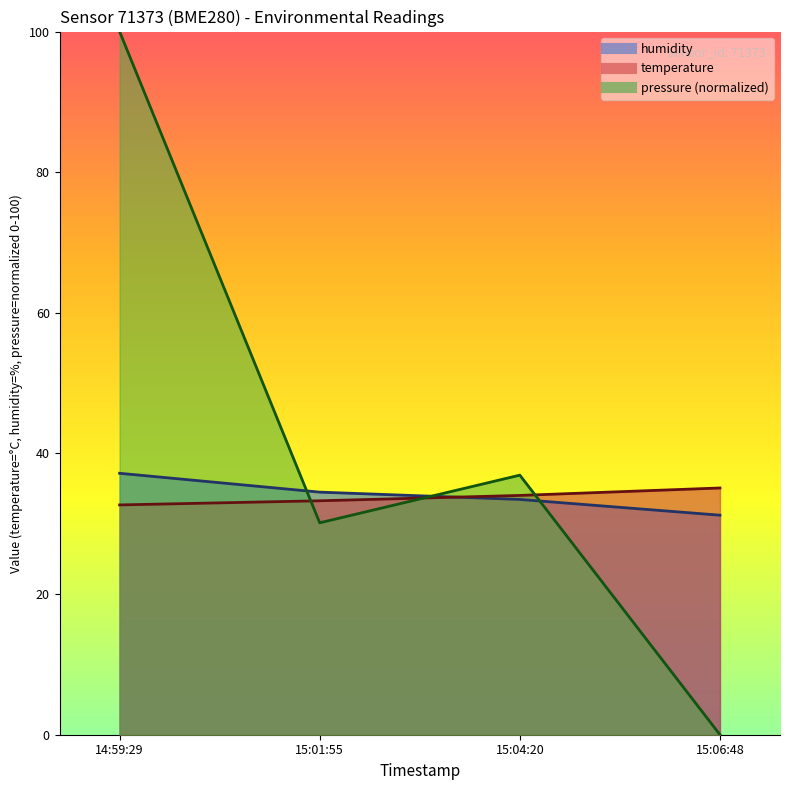

True or false: pressure and humidity cross at least once.

True